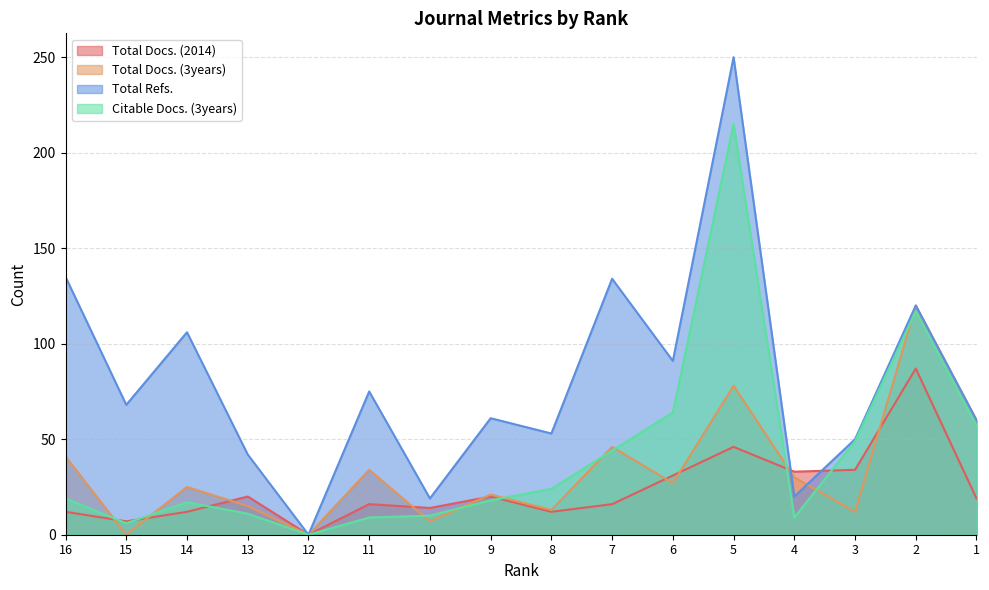

What is the value of the Total Refs. point at the 8th from the left?

61